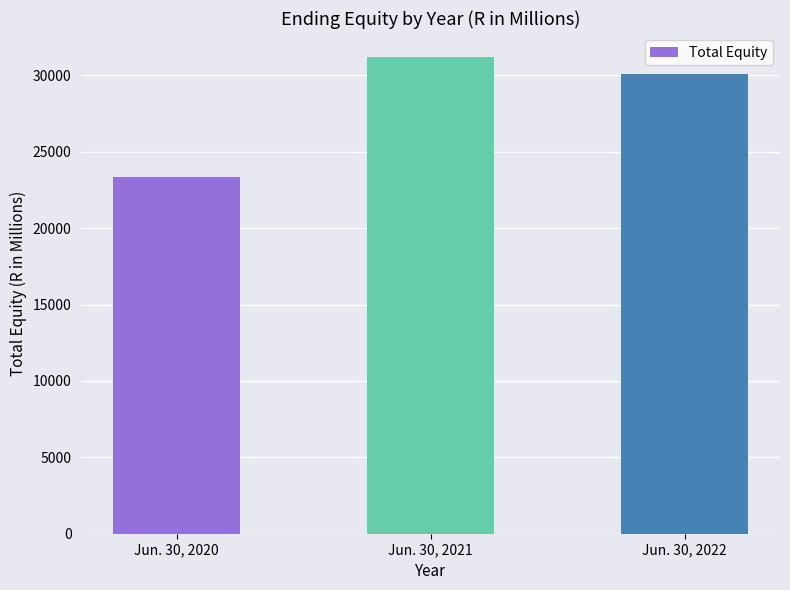

Which has a higher value, Jun. 30, 2021 or Jun. 30, 2022?

Jun. 30, 2021